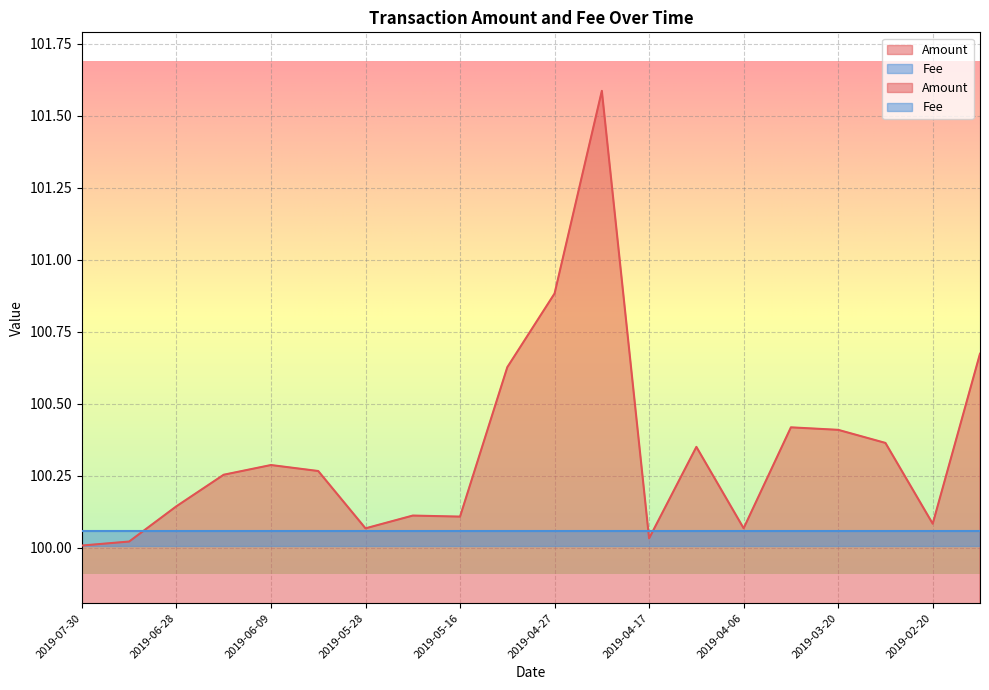

Reading left to right, list all the values displayed in this chart.

100.0	100.0	100.1	100.3	100.3	100.3	100.1	100.1	100.1	100.6	100.9	101.6	100.0	100.4	100.1	100.4	100.4	100.4	100.1	100.7